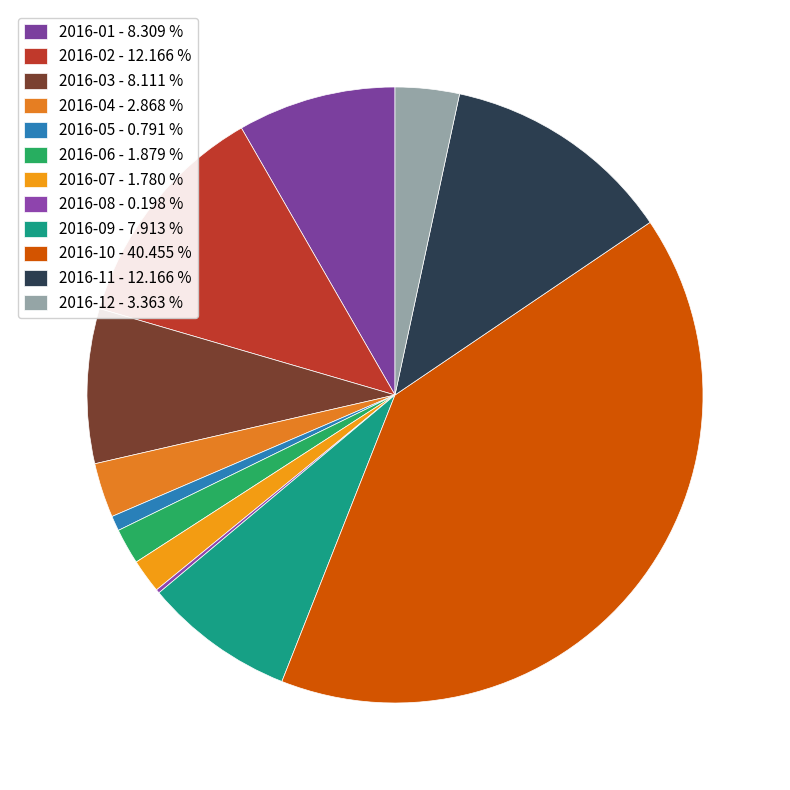

Count the number of slices in the pie.

12